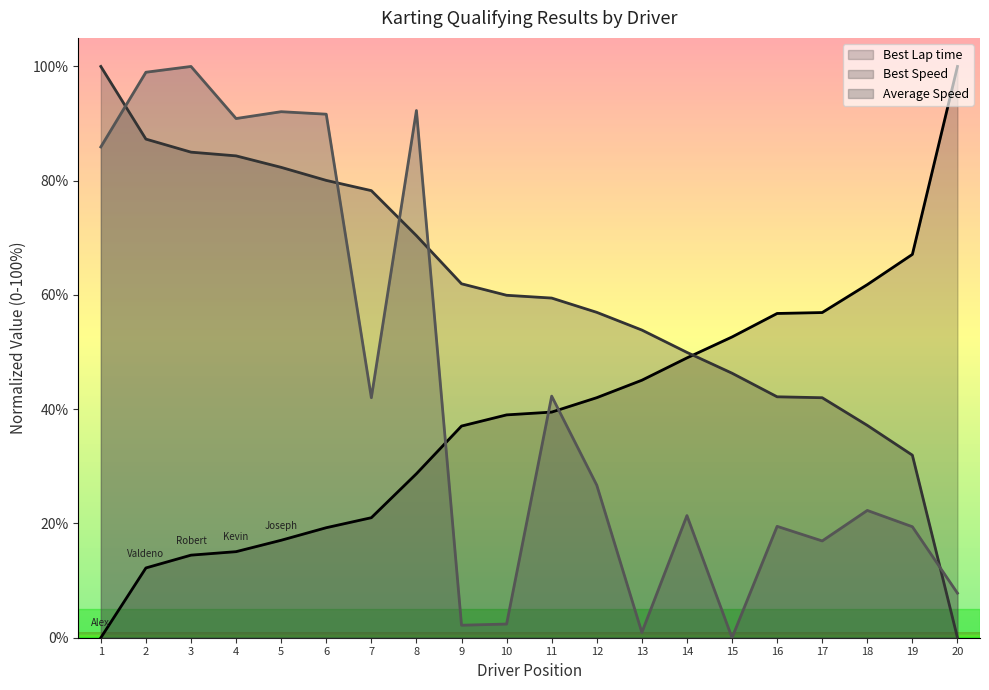

After their last crossing, which series has the higher values: Average Speed or Best Lap time?

Best Lap time